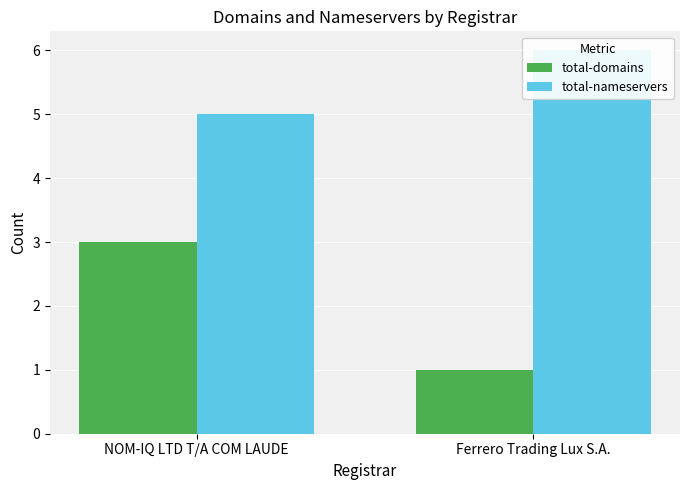

What is the difference between the total-nameservers values at NOM-IQ LTD T/A COM LAUDE and Ferrero Trading Lux S.A.?

1